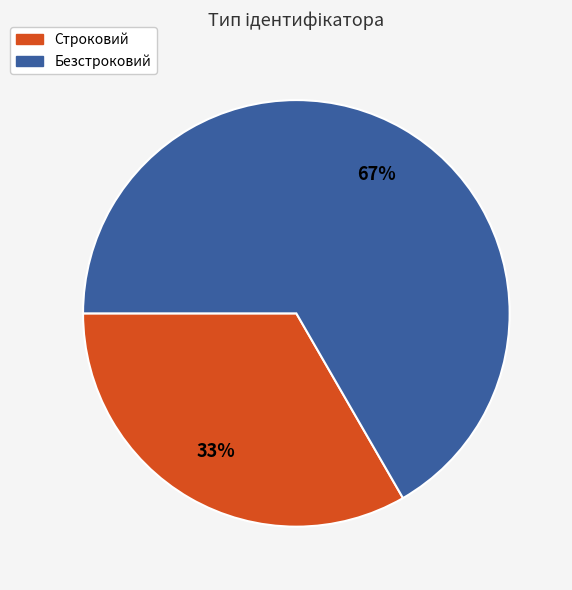

Is the sum of Безстроковий and Строковий greater than half?

Yes